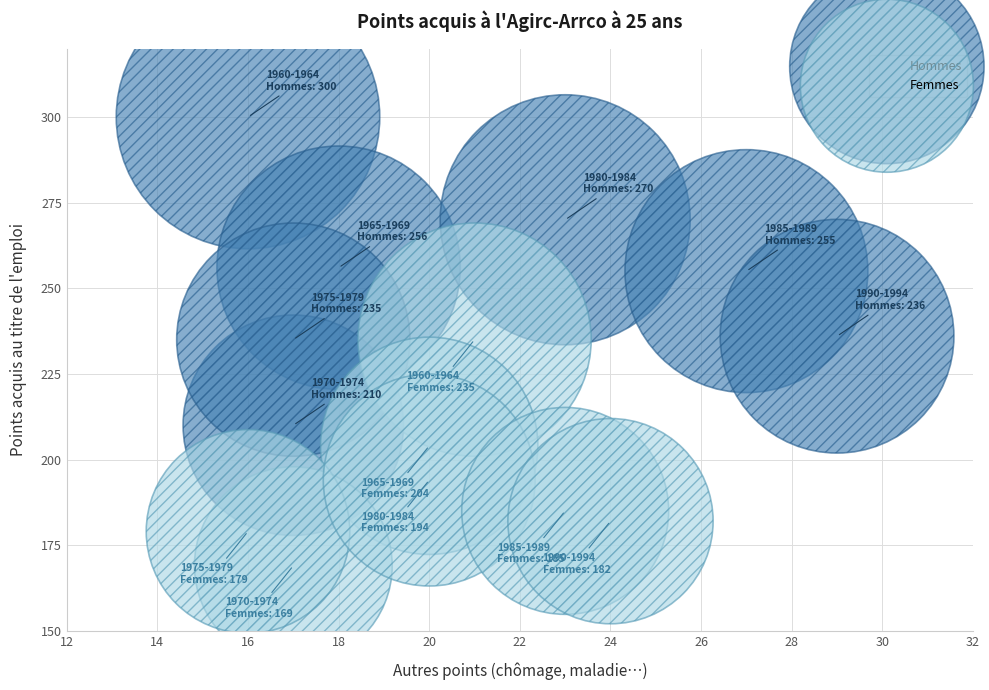

Which series reaches the maximum Y coordinate?

Hommes